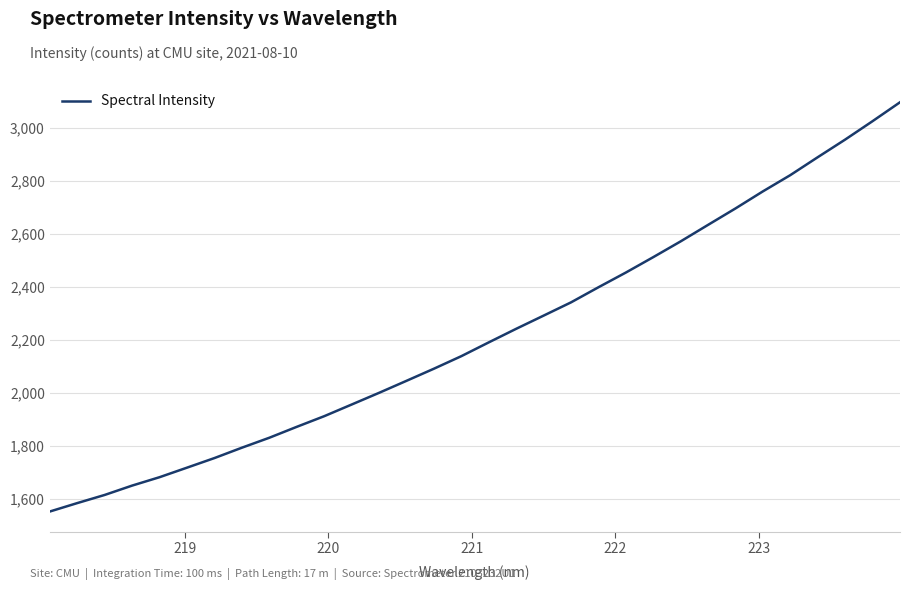

What is the greatest value displayed?

3095.1